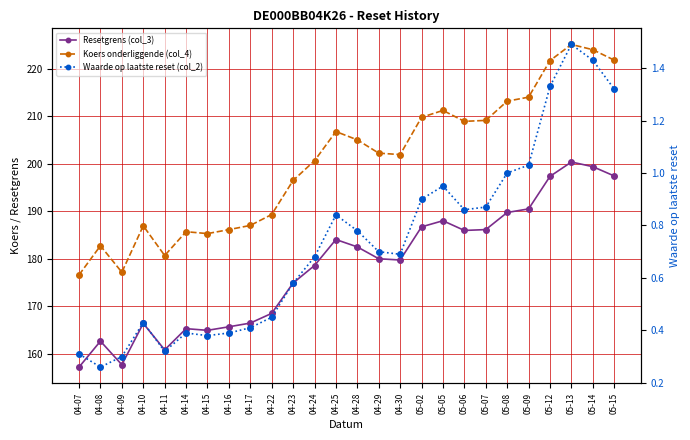

Between 04-25 and 05-12, which series saw the biggest shift?

Koers onderliggende (col_4)